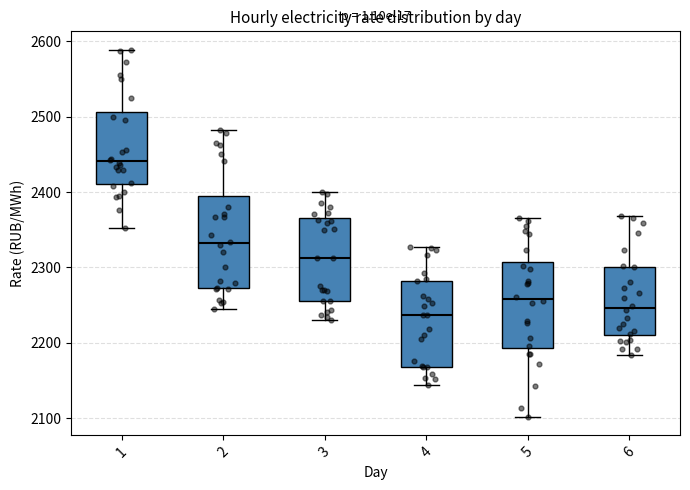

Reading left to right, transcribe this box plot: for each box, give where its median line is, the range the box spans, and where its two whiskers end, as read against the y-axis. The values are not printed on the chart, so give them approximately, as read against the axis.

1: median 2440, box 2410 to 2510, whiskers 2350 to 2590
2: median 2330, box 2270 to 2400, whiskers 2250 to 2480
3: median 2310, box 2260 to 2370, whiskers 2230 to 2400
4: median 2240, box 2170 to 2280, whiskers 2140 to 2330
5: median 2260, box 2190 to 2310, whiskers 2100 to 2370
6: median 2250, box 2210 to 2300, whiskers 2180 to 2370